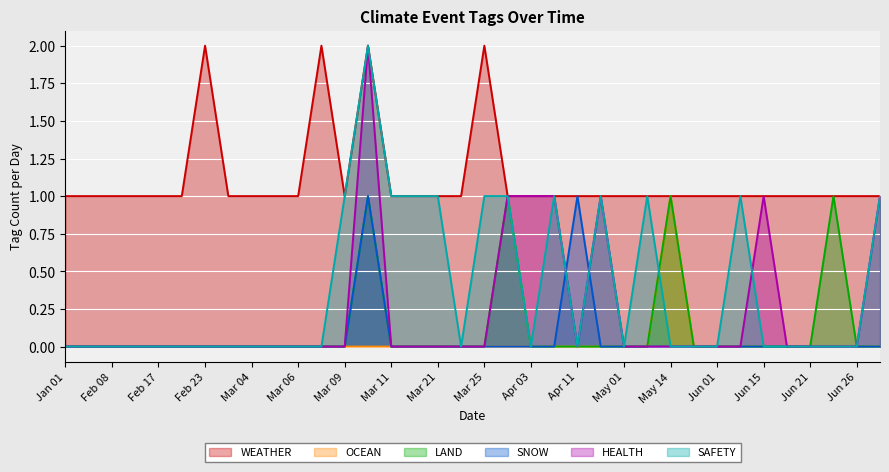

The value of SNOW at 2023-03-15 is 1. True or false?

False